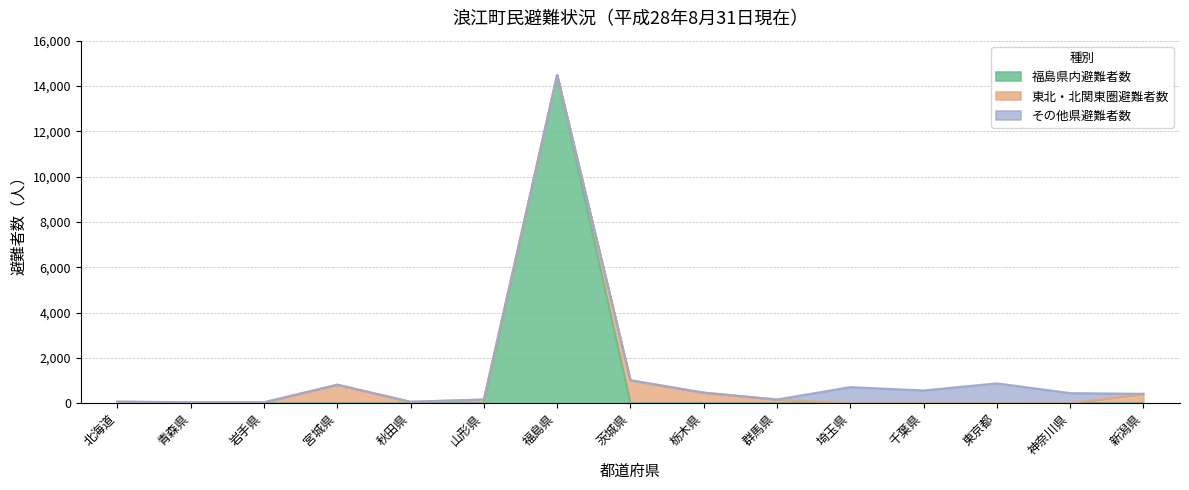

What is the spread (max minus min) of values at 埼玉県?

710